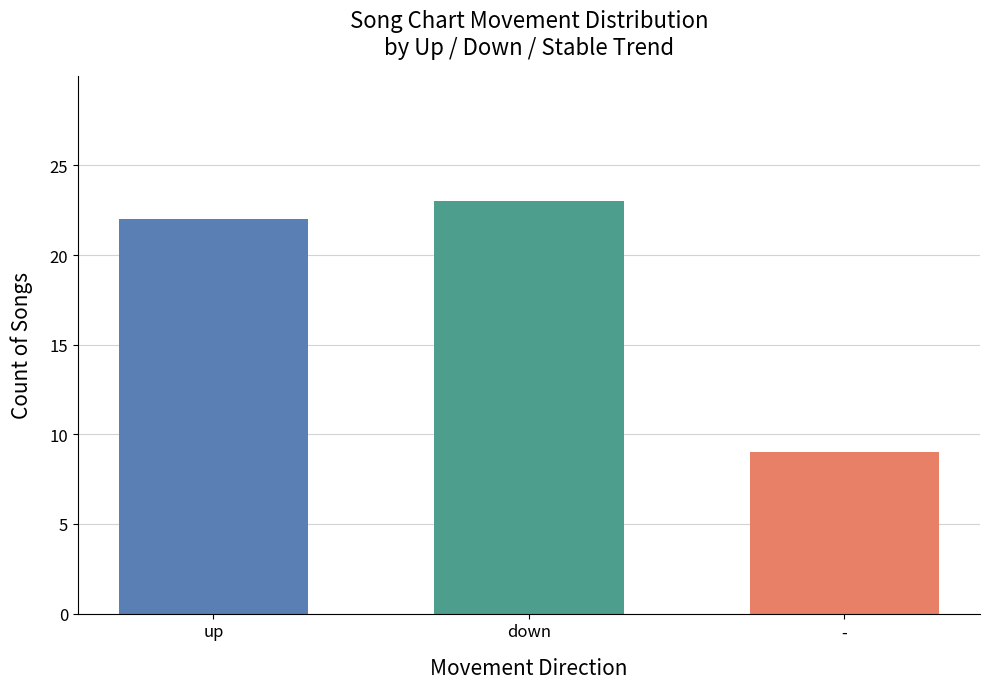

What is the maximum value shown in the chart?

23